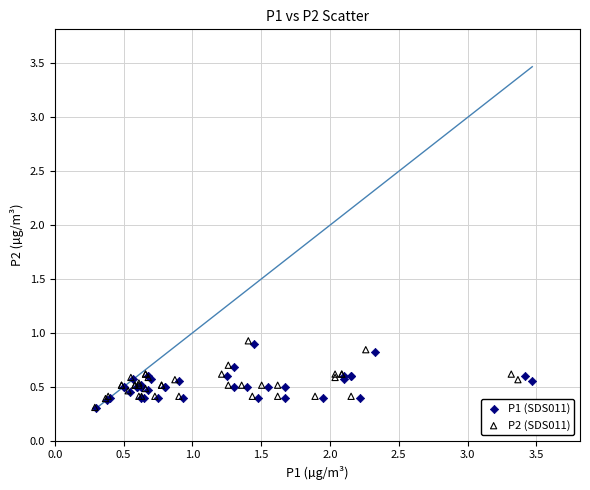

Which series has the largest Y range (max minus min)?

P2 (SDS011)